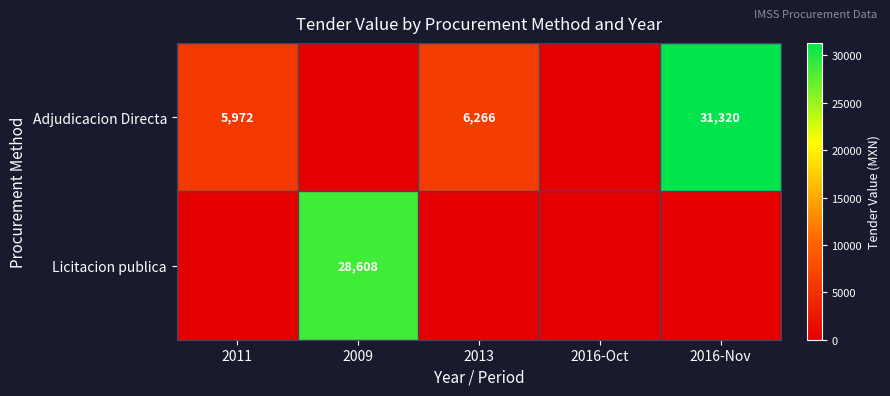

At which category is the sum across all series the highest?

2016-Nov